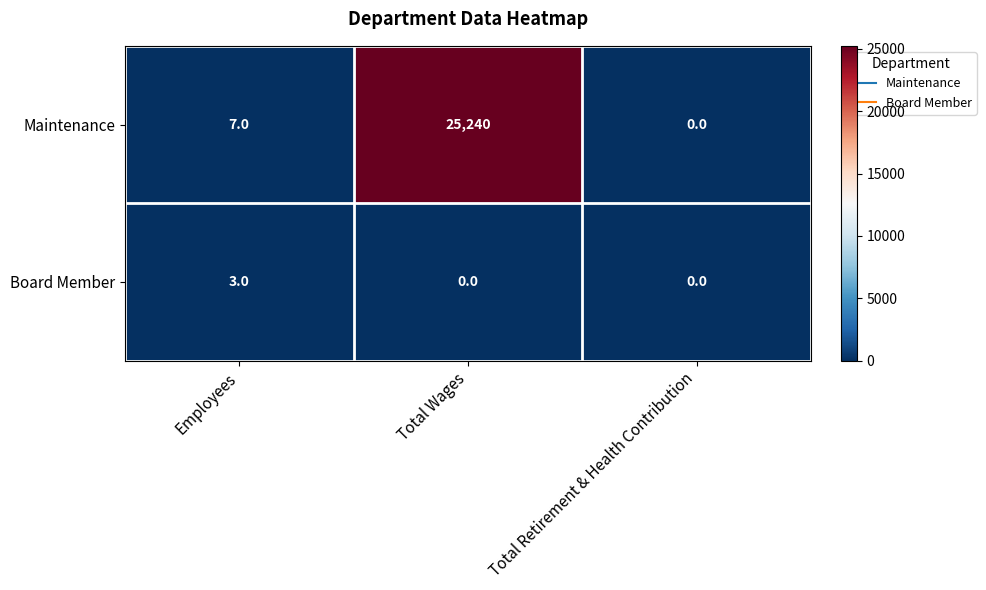

List the series in order of their peak value, highest first.

Maintenance, Board Member